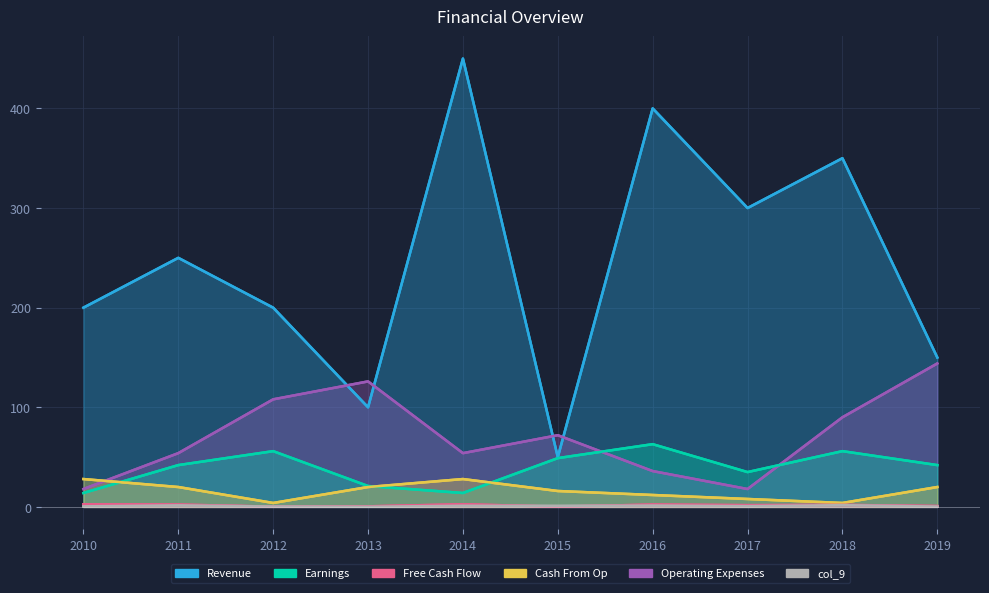

True or false: col_5 and col_8 intersect in this chart.

True